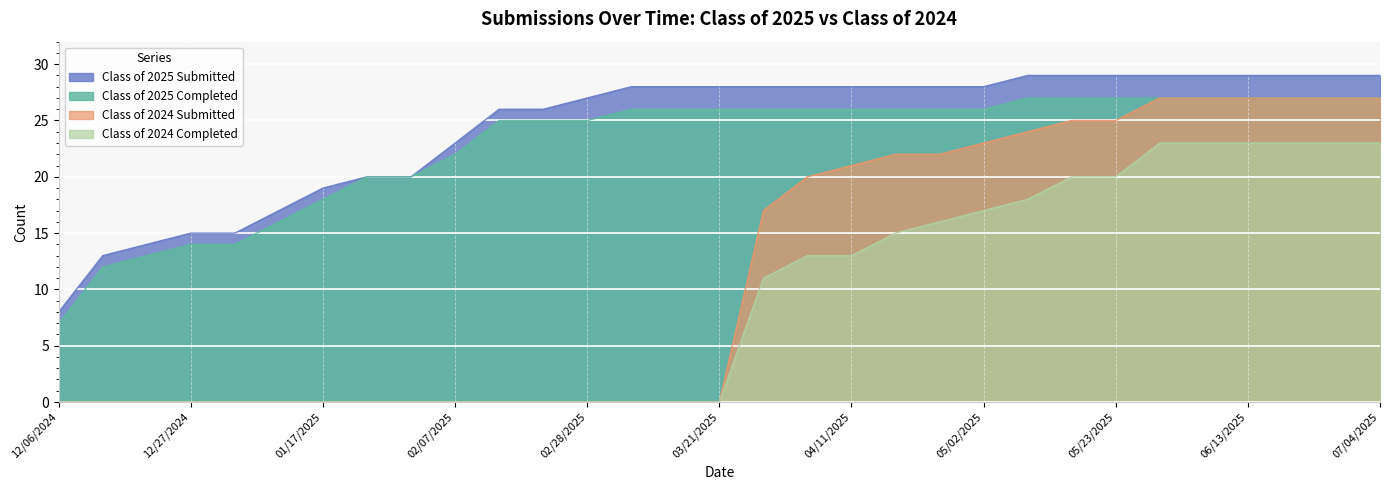

True or false: Class of 2025 Completed and Class of 2024 Completed cross at least once.

False